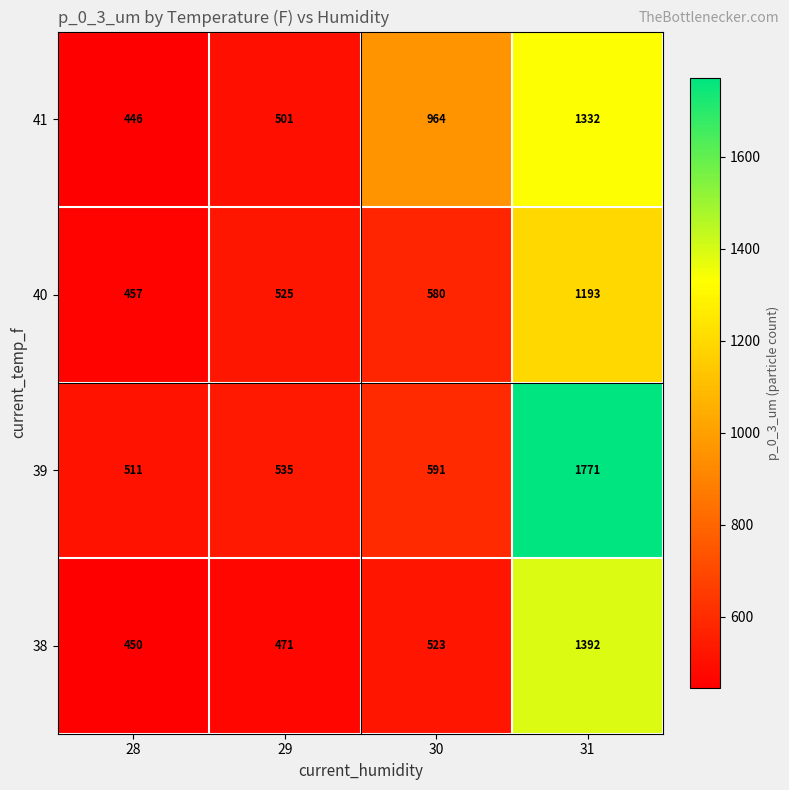

The 40 series shows 746 at 31. True or false?

False